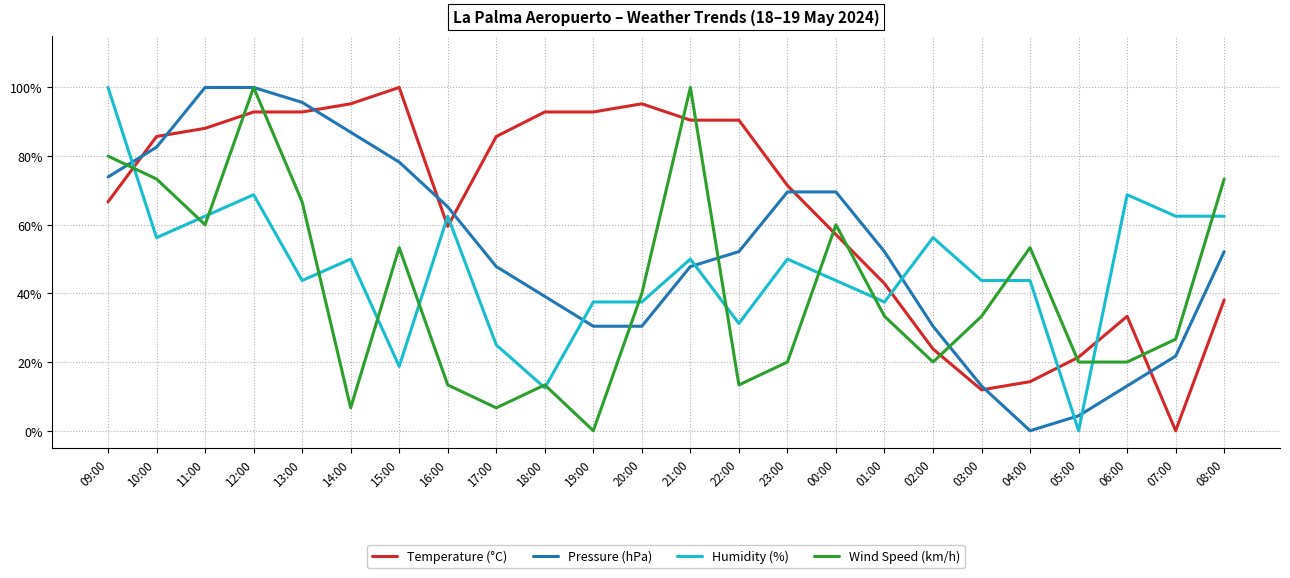

At which category does Temperature (°C) reach its first local valley?

16:00